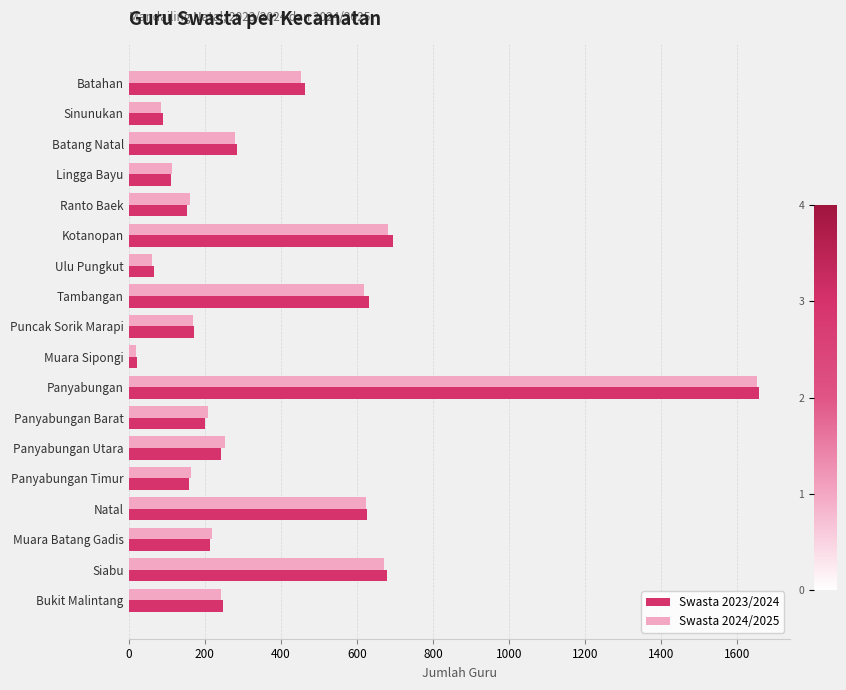

What is the smallest value displayed?

20